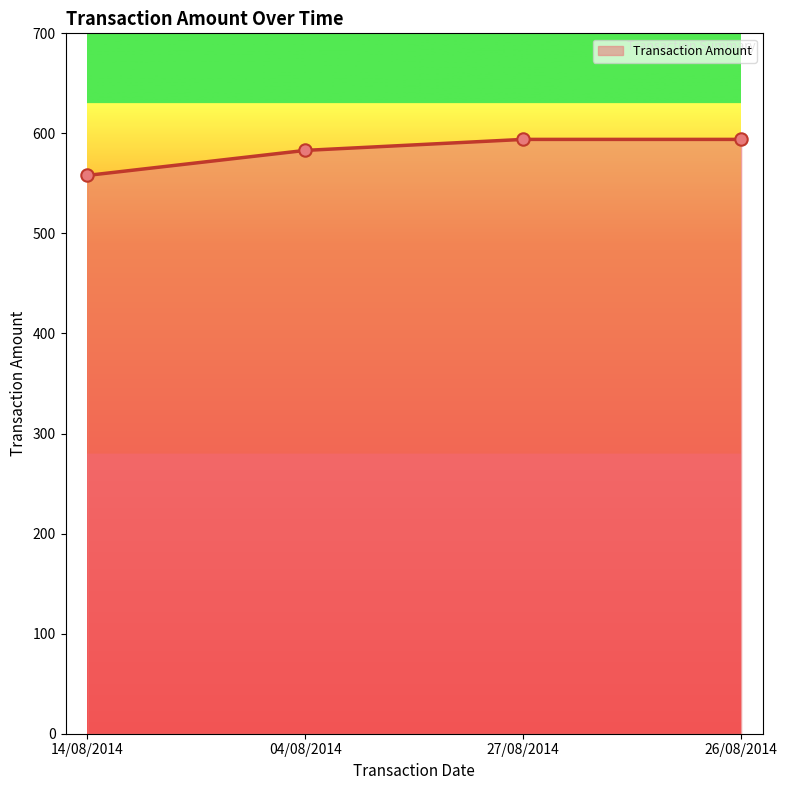

Approximately how many times larger is the value at 14/08/2014 compared to 26/08/2014?

0.9